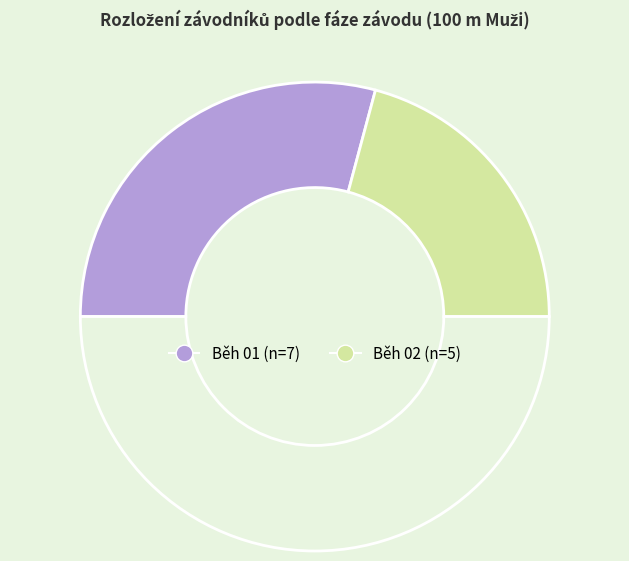

How many segments does this pie chart have?

3